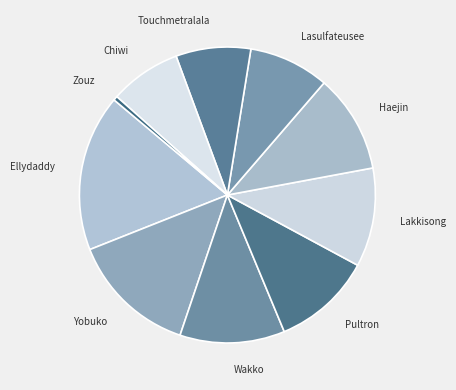

Is the sum of Yobuko and Lakkisong greater than half?

No